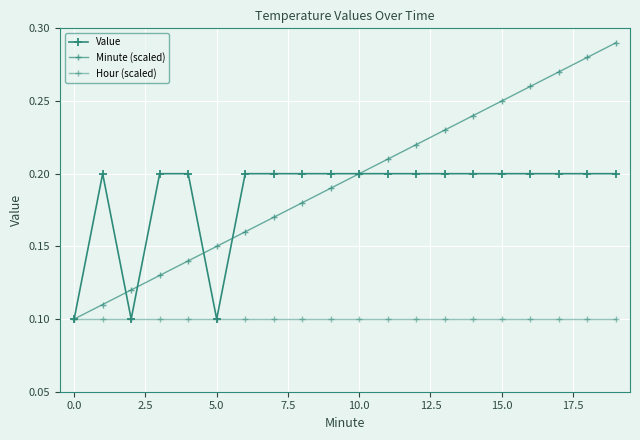

Which series has the largest range (max minus min)?

Minute (scaled)